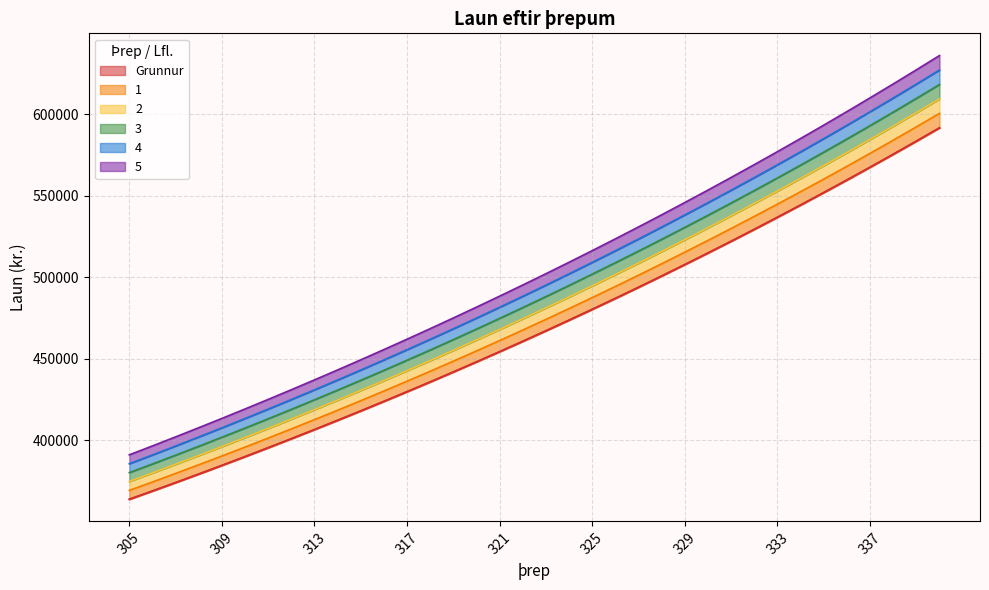

At which label does 3 reach its peak?

340